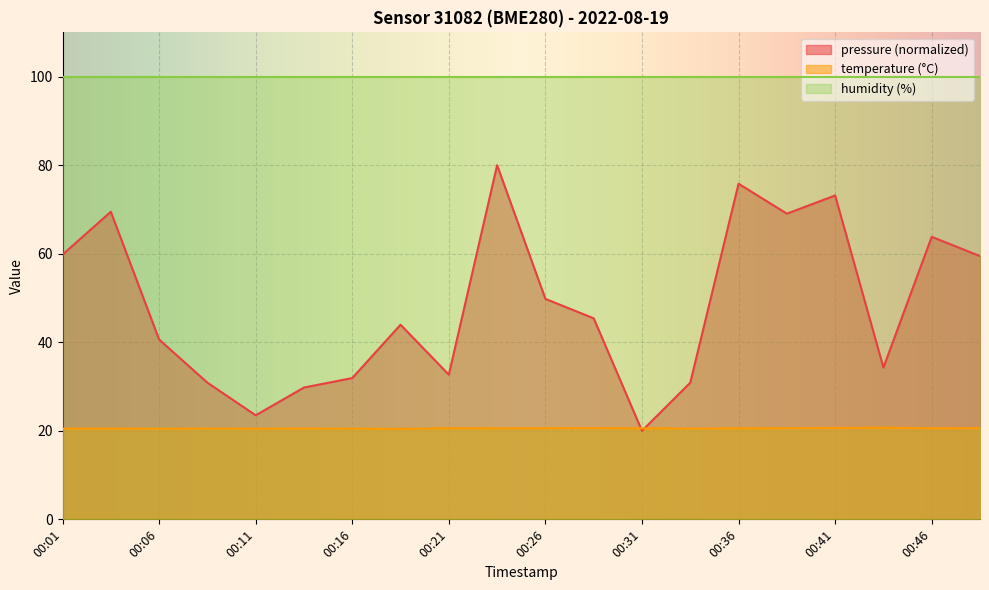

What is the difference between the pressure values at 00:04 and 00:33?

38.6